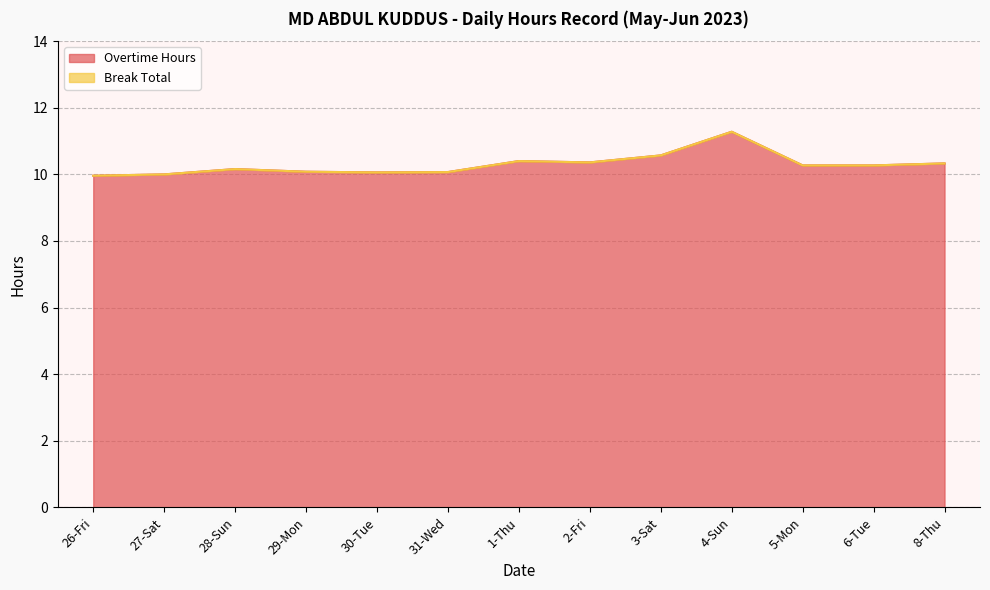

Where does the data first go above 10?

28-Sun